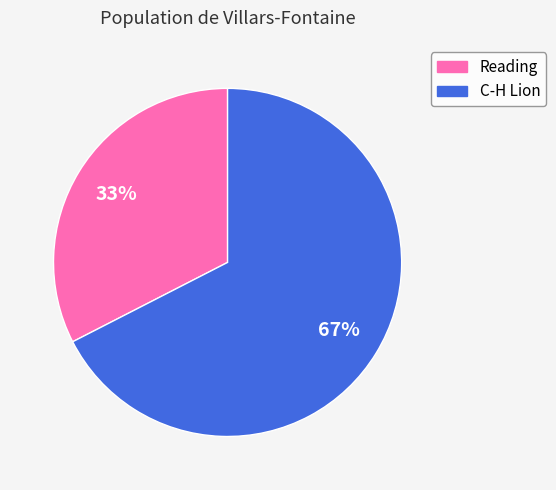

To the nearest percent, what portion does Reading represent?

33%